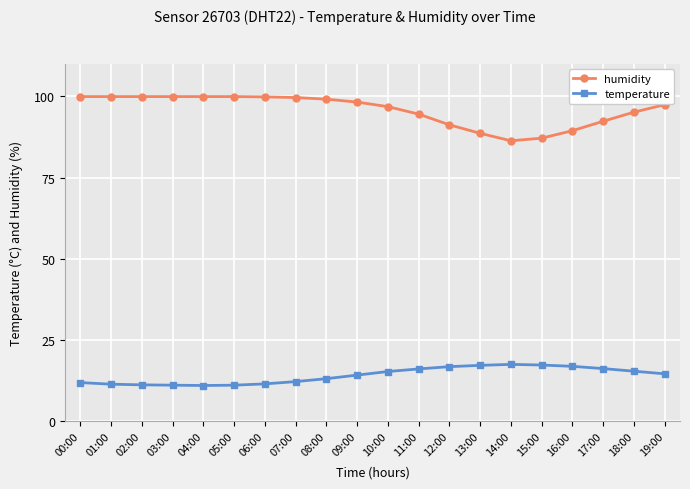

True or false: temperature has more than 0 points higher than both neighbors.

True